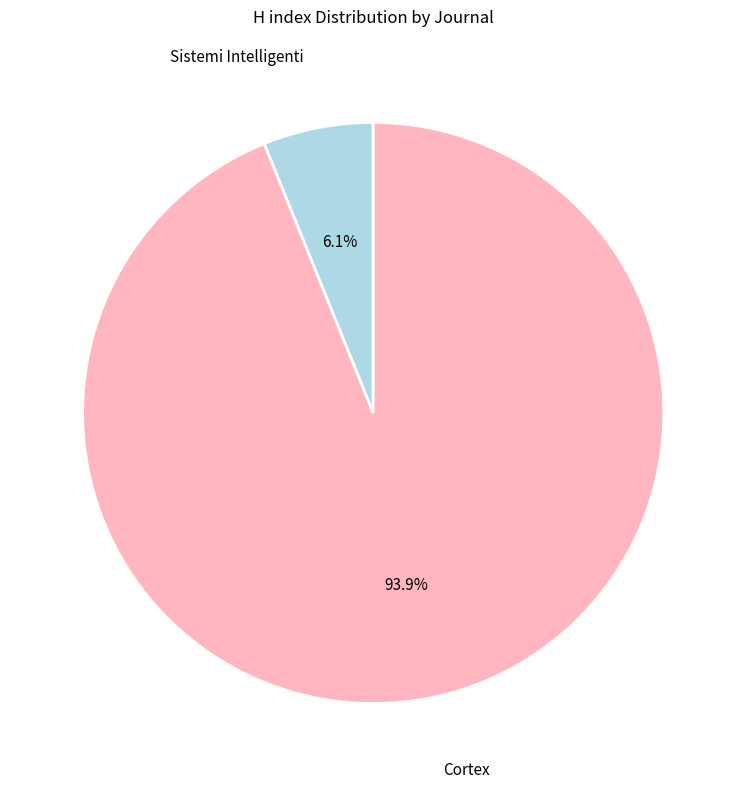

Is there a majority slice in this chart?

Yes